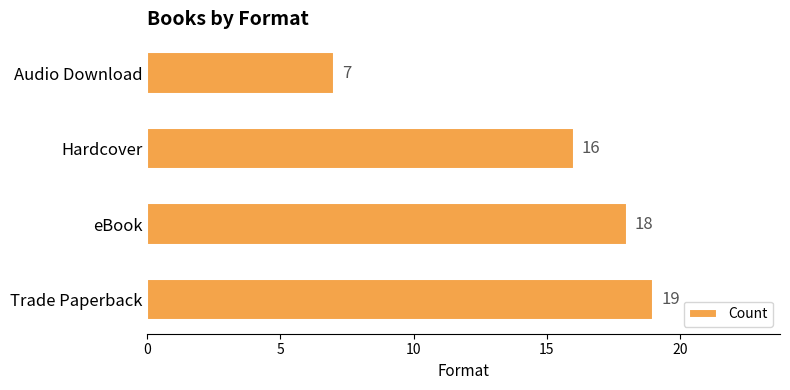

What is the smallest value displayed?

7